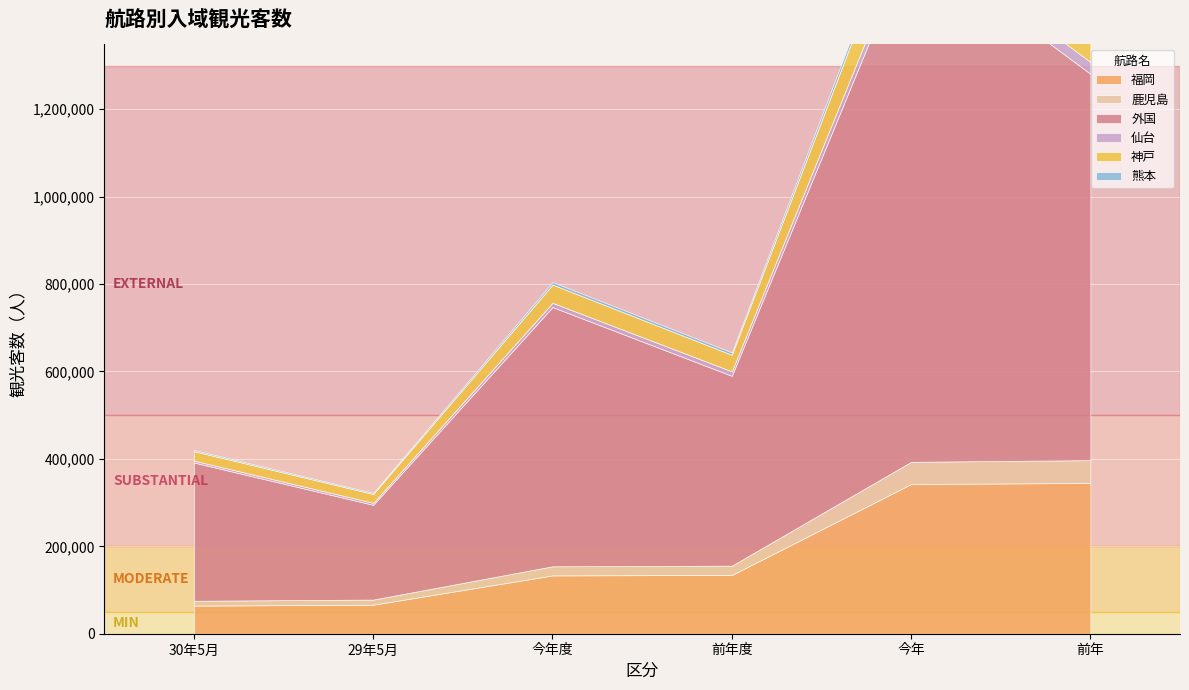

True or false: 鹿児島 and 熊本 intersect in this chart.

False